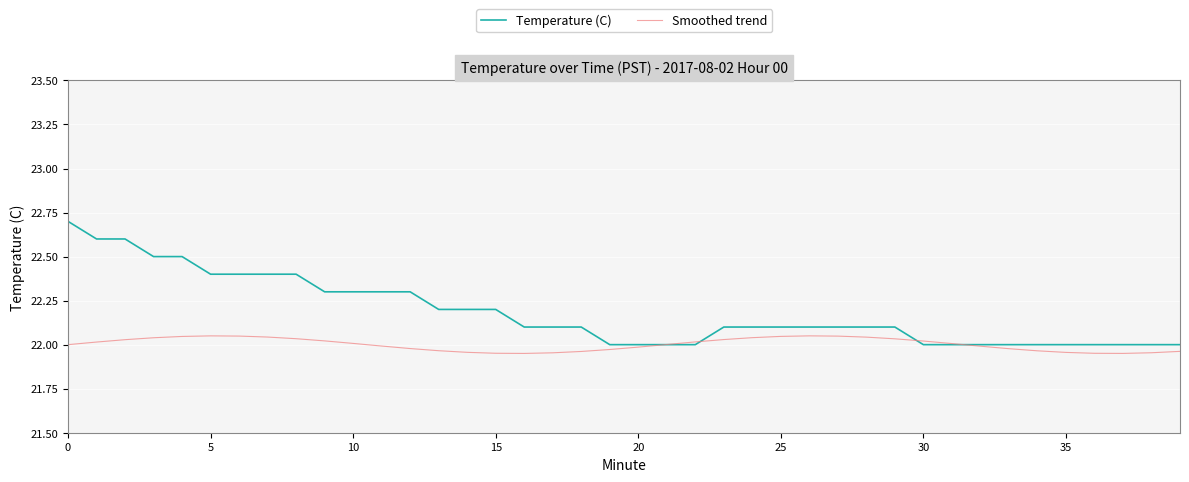

What is the maximum value shown in the chart?

22.7